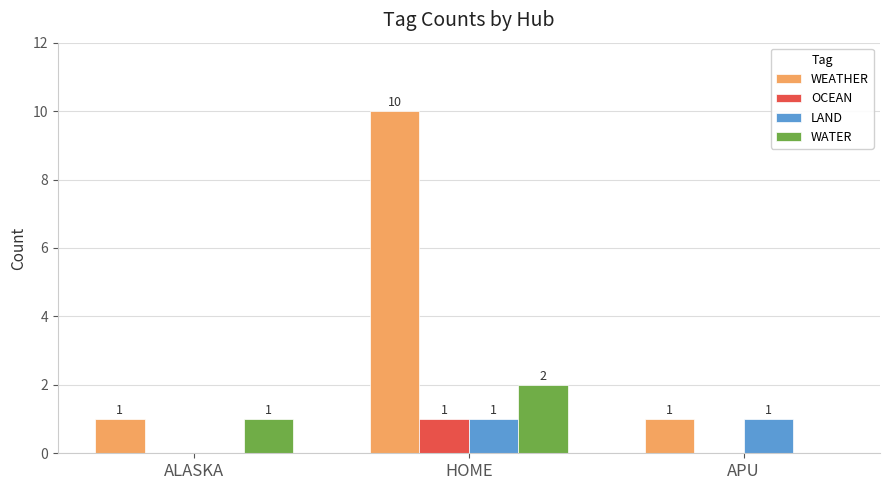

Count the number of categories in the chart.

3